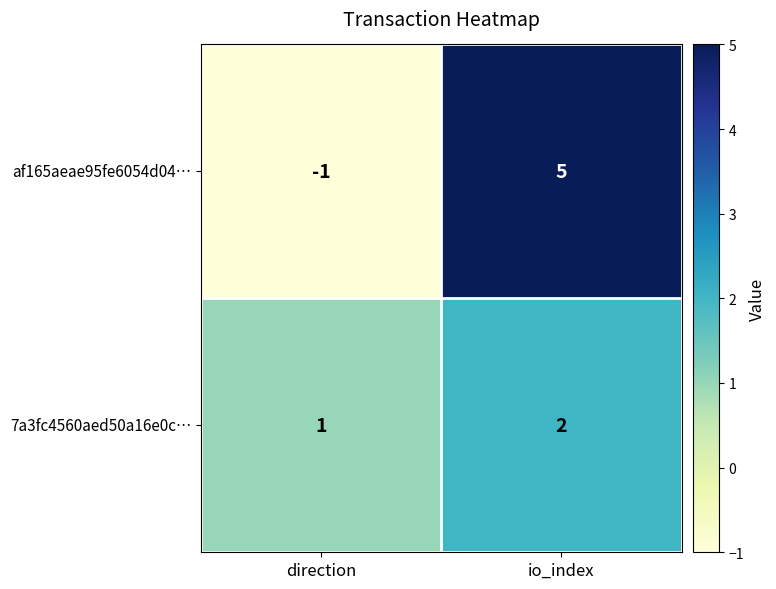

At which category does the chart reach its minimum across all series?

direction